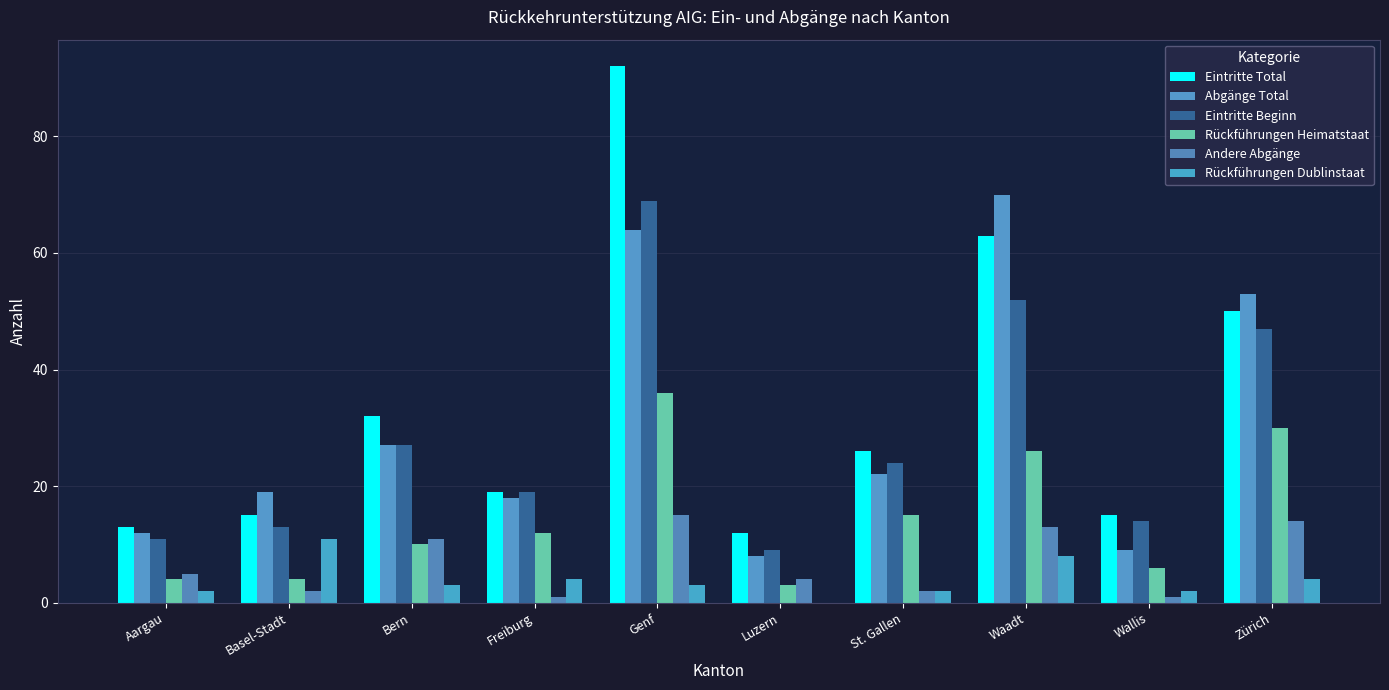

What is the total value across all series at Waadt?

232